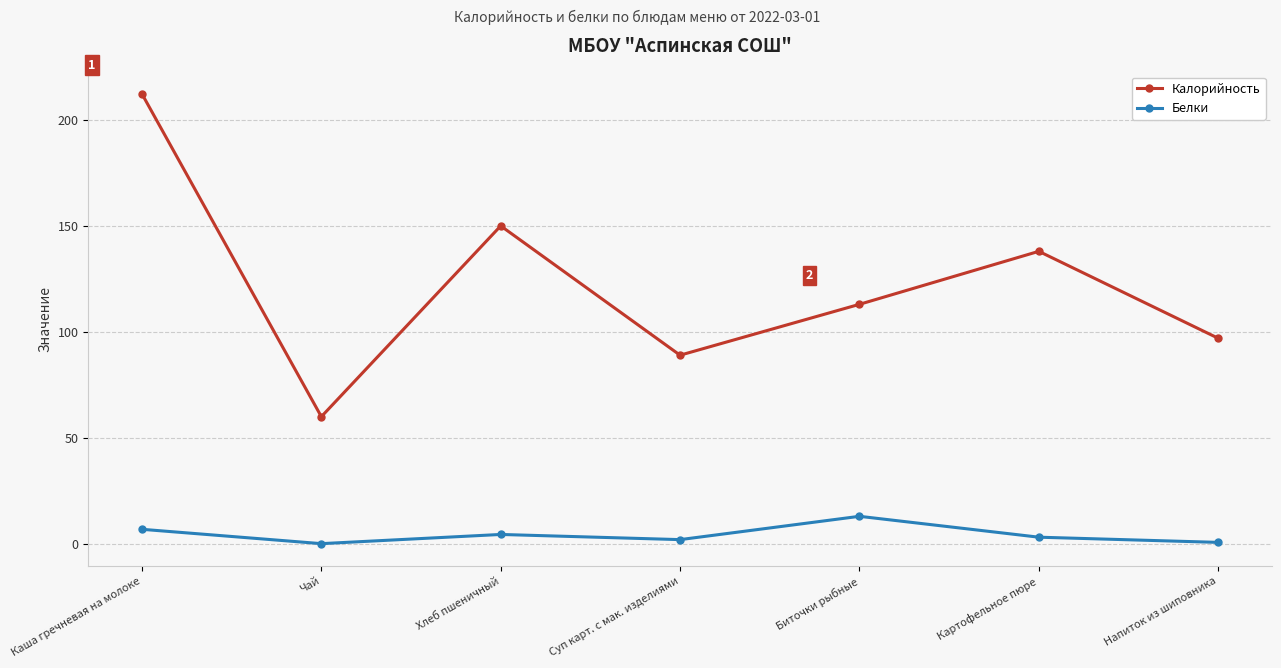

Which category has the highest value across all series?

Каша гречневая на молоке